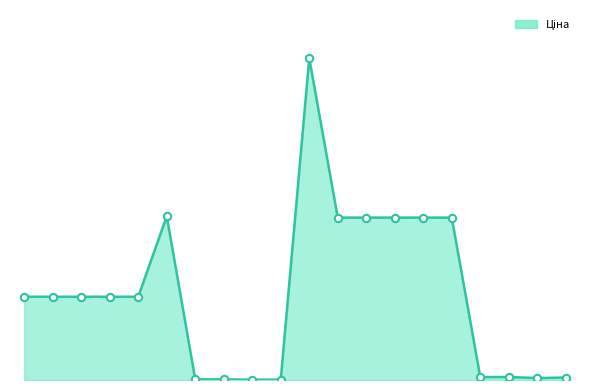

Does the chart have visible grid lines?

No